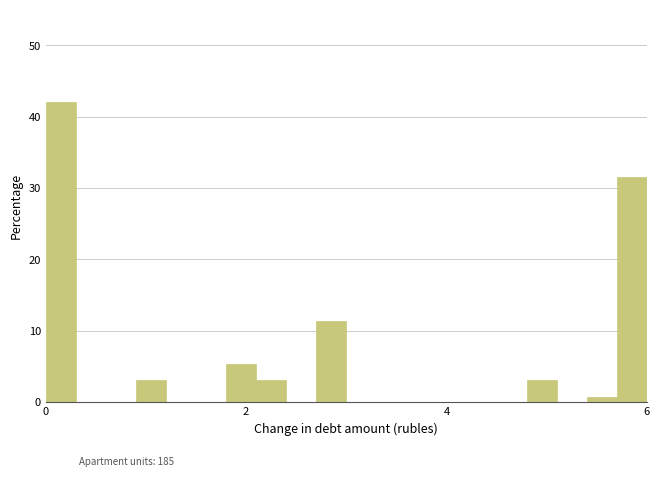

Around what value on the x-axis is the tallest bar? Give the approximate position of its centre, as read against the axis.

0.2